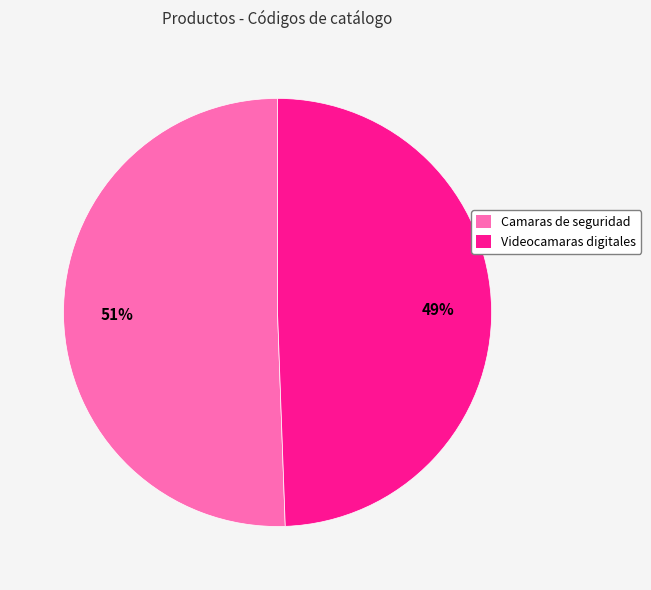

Is the sum of Videocamaras digitales and Camaras de seguridad greater than half?

Yes